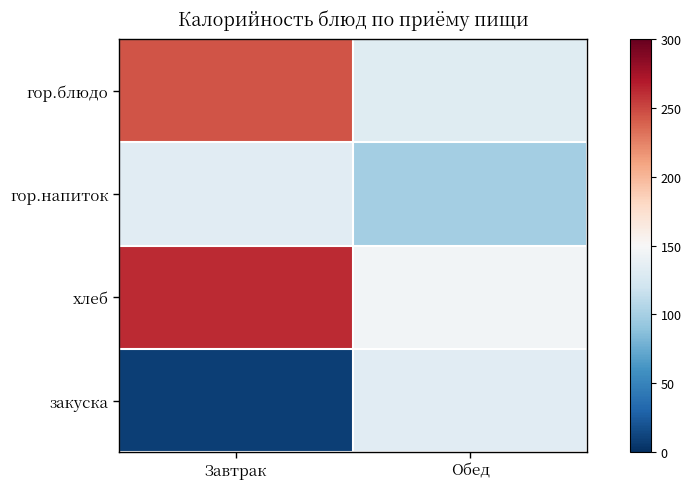

Reading left to right, list all the values displayed in this chart.

гор.блюдо: Завтрак=244.5	Обед=132.0
гор.напиток: Завтрак=133.4	Обед=98.7
хлеб: Завтрак=262.0	Обед=145.8
закуска: Завтрак=8.5	Обед=133.4